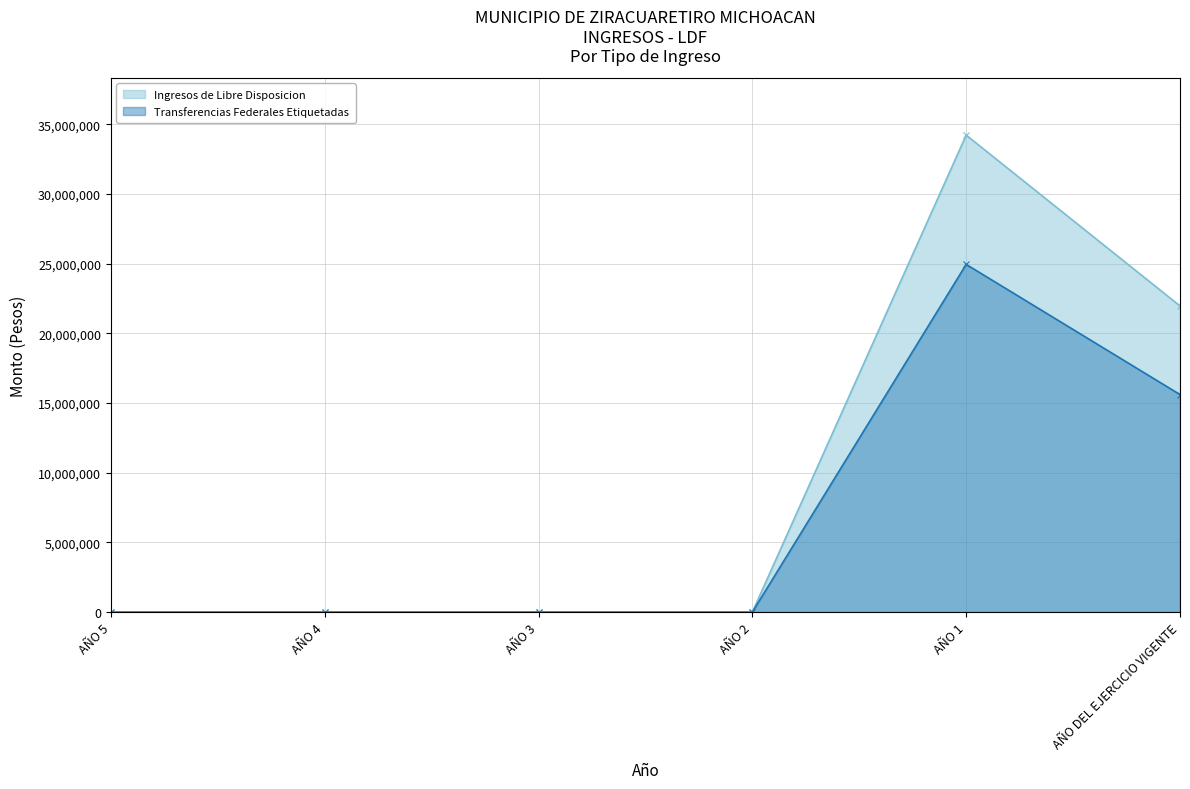

True or false: Ingresos de Libre Disposicion and Transferencias Federales Etiquetadas cross at least once.

False